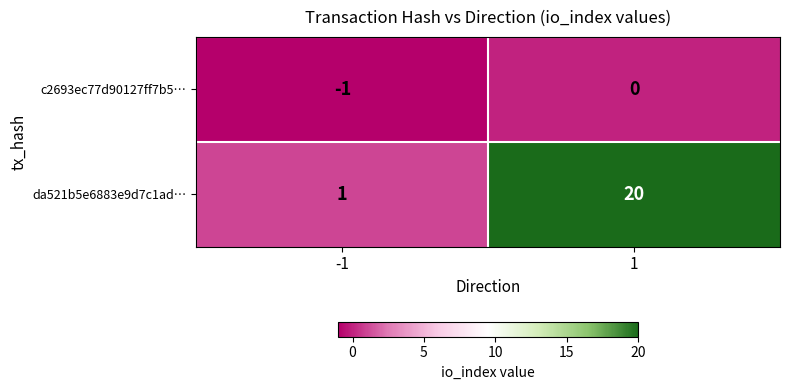

Rank the categories by c2693ec77d90127ff7b5… value from lowest to highest.

-1, 1